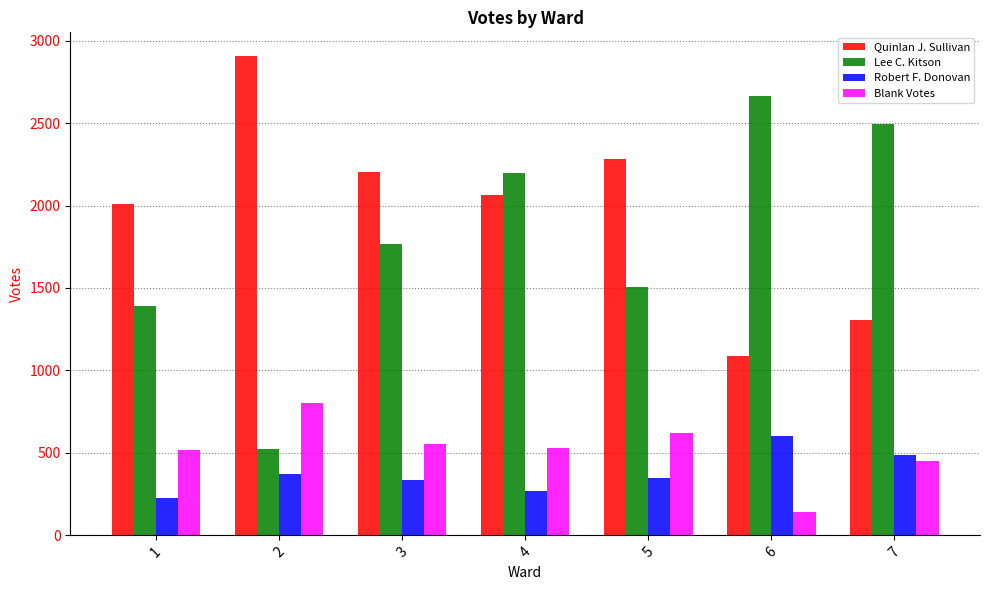

The value of Robert F. Donovan at 3 is 334. True or false?

True